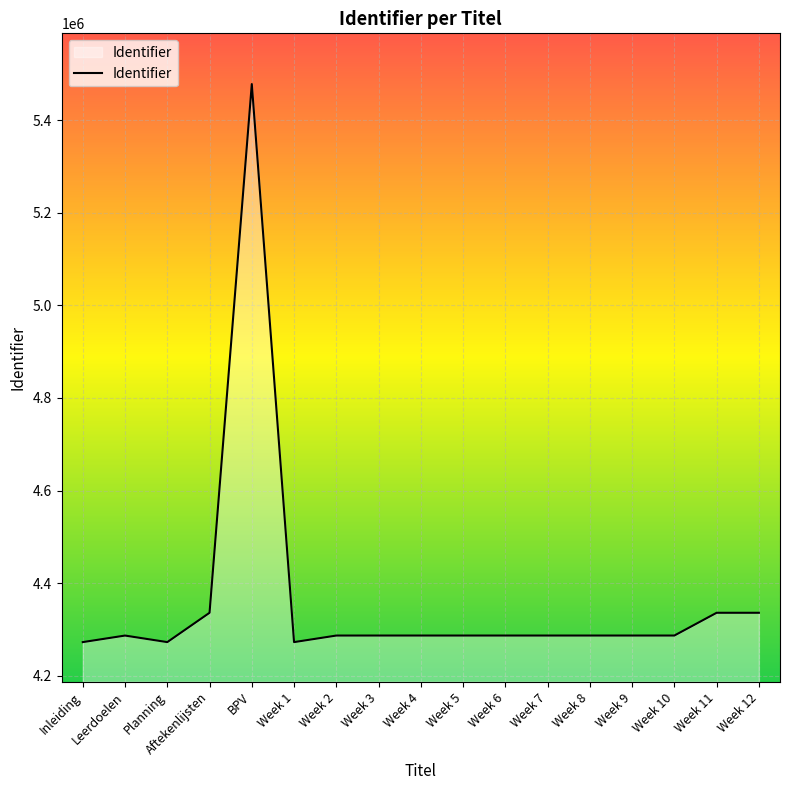

What is the difference between the second highest and second lowest values?

63344